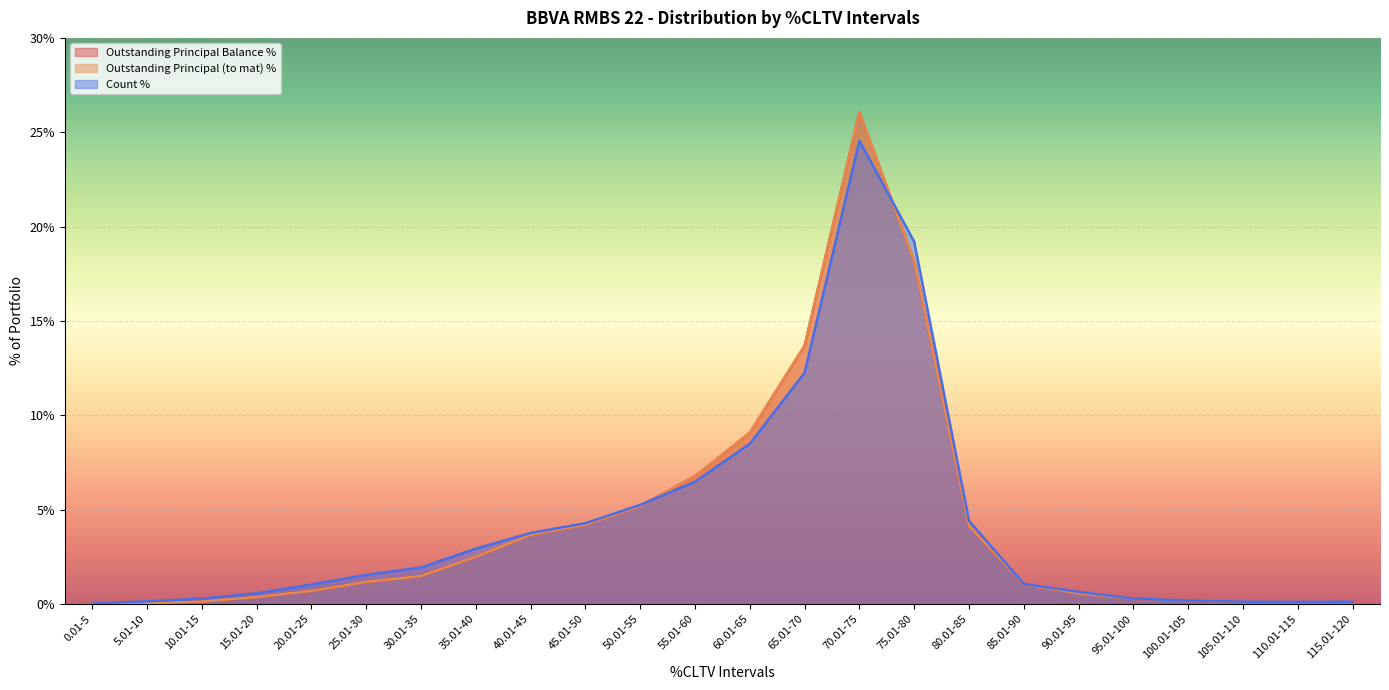

What is the difference between the Count % values at 0.01-5 and 110.01-115?

0.1